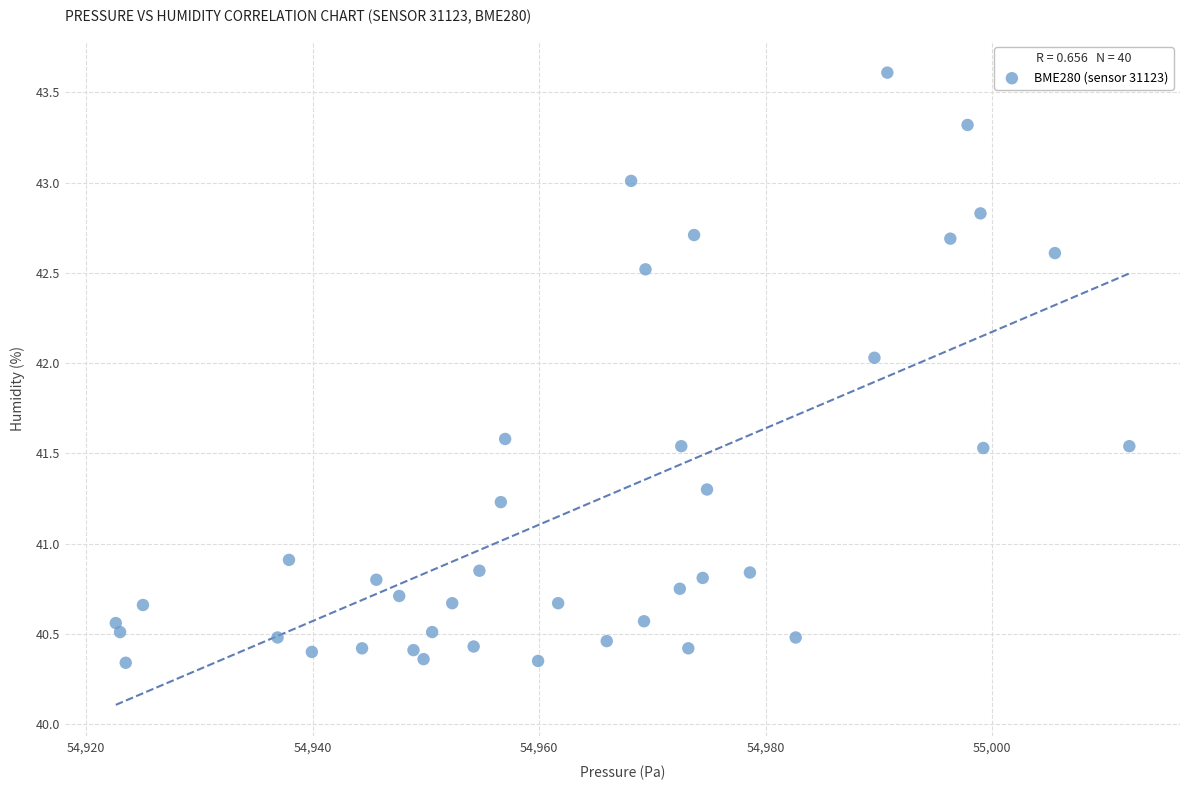

What is the range of Y values (max minus min)?

3.3